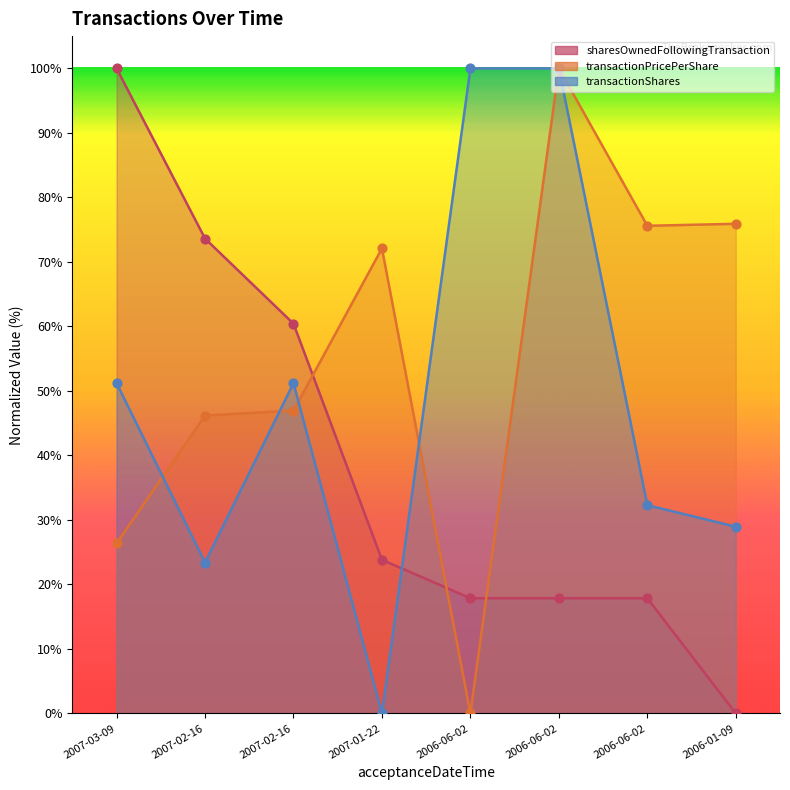

What are all the series names shown in the legend?

transactionPricePerShare, transactionShares, sharesOwnedFollowingTransaction